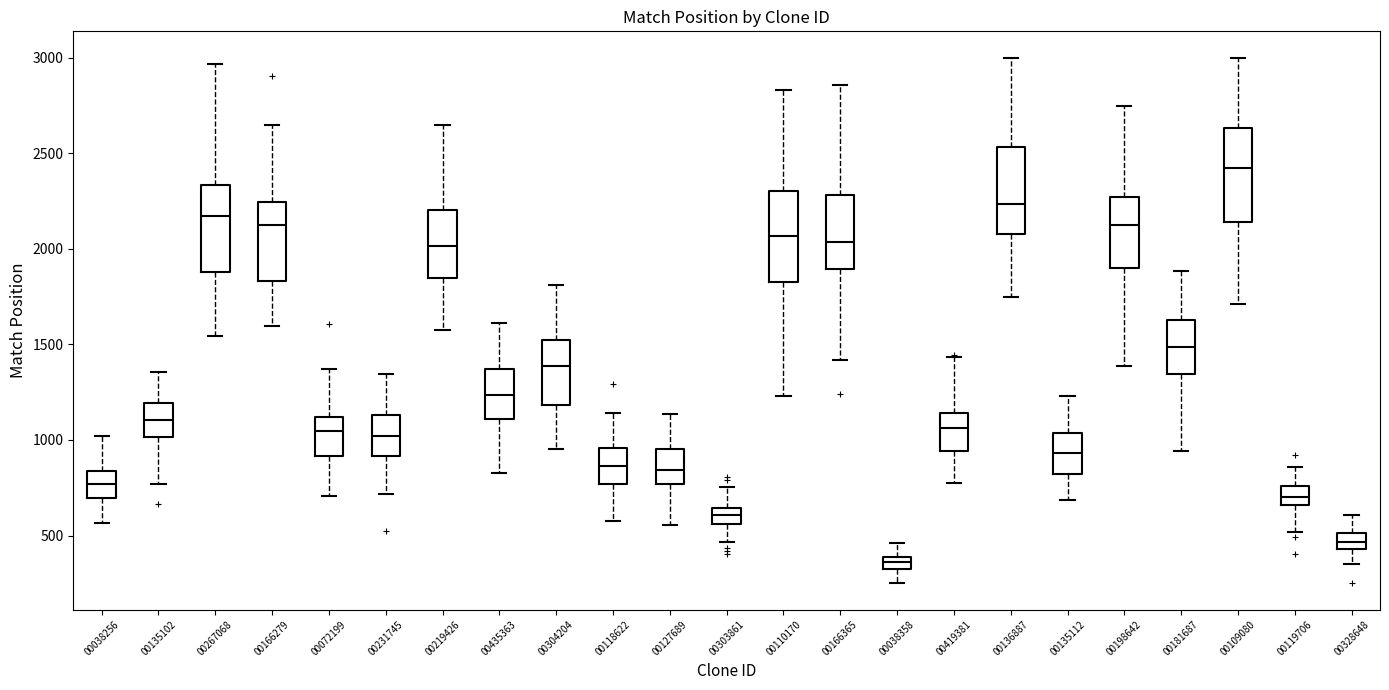

Where is the upper edge of the box at x = 00166279 on the y-axis? The values are not printed on the chart, so give them approximately, as read against the axis.

2250